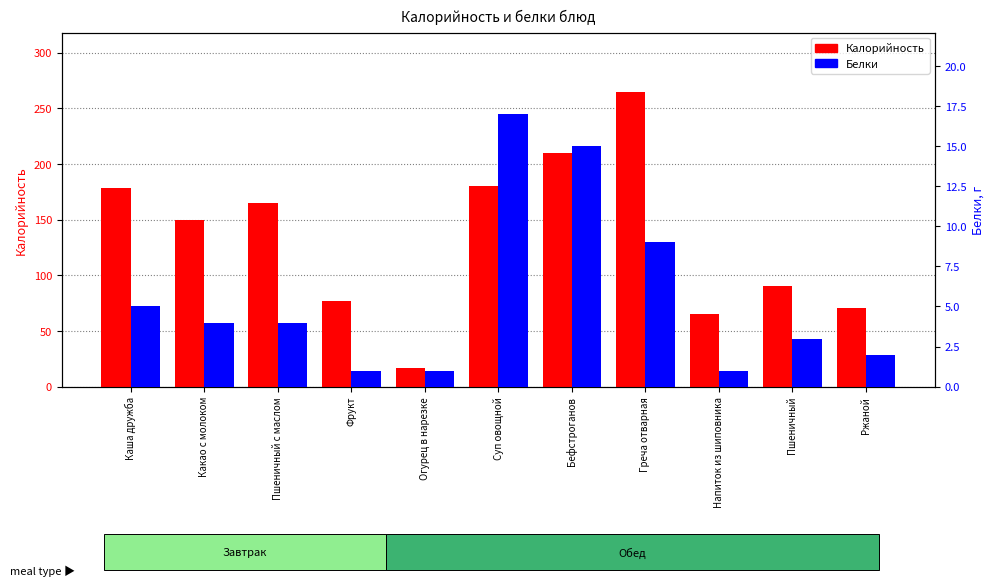

What is the total value across all series at Напиток из шиповника?

66